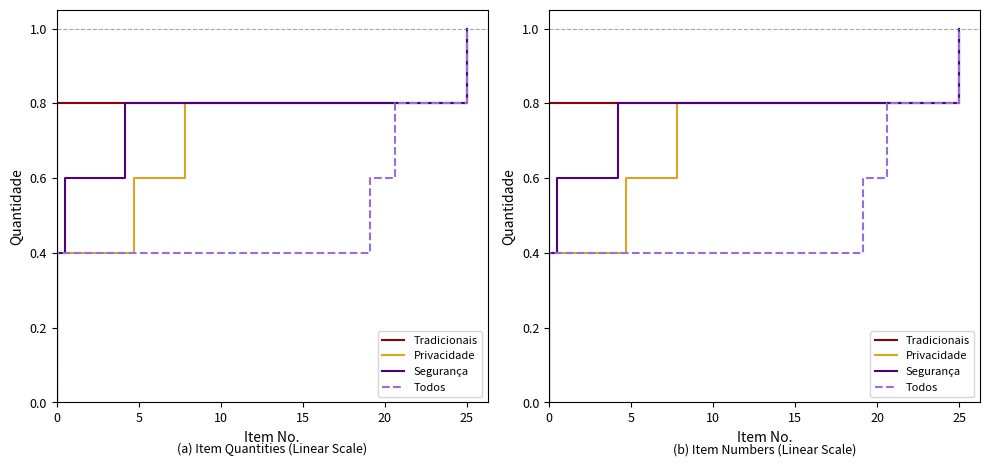

Count the number of categories in the chart.

6